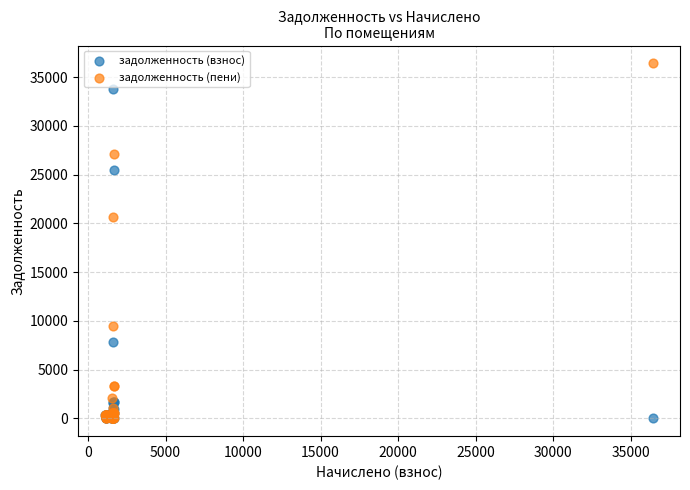

Across all series, what Y value is closest to 18213?

20707.6